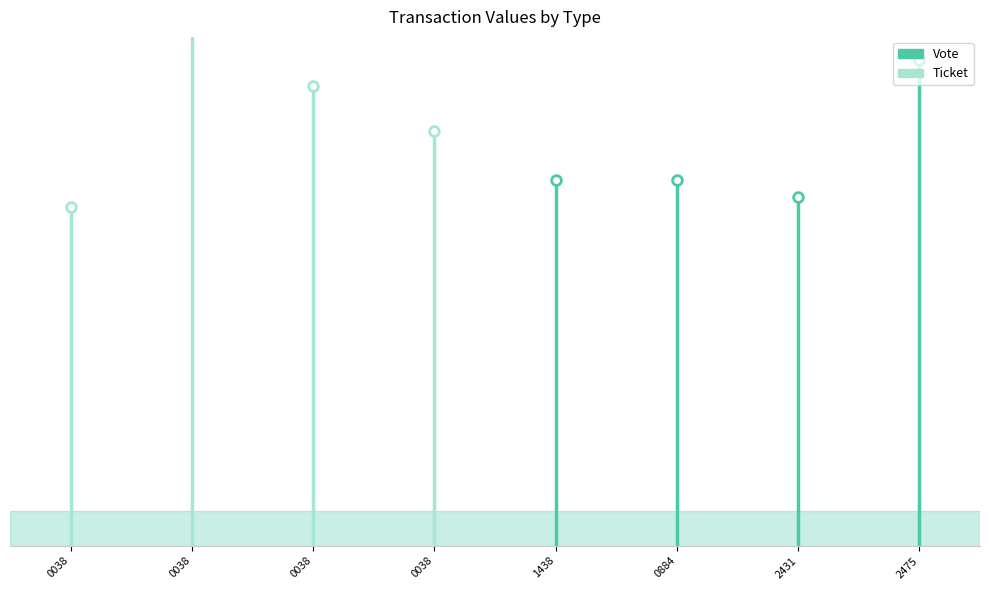

What is the difference between the maximum and minimum values?

231.0